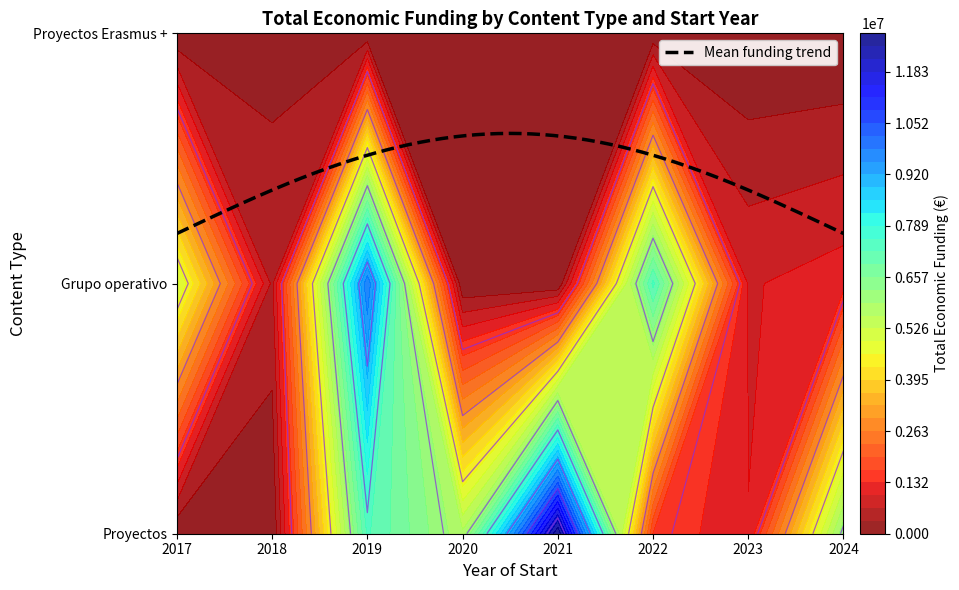

Reading left to right, what are all the values shown in this chart?

Proyectos: 0	0	7283755	5681020	12819547	1624491	994195	6160068
Grupo operativo: 5030236	573623	9847932	0	0	7321740	951583	1163758
Proyectos Erasmus +: 0	193727	0	0	137807	32242	0	0